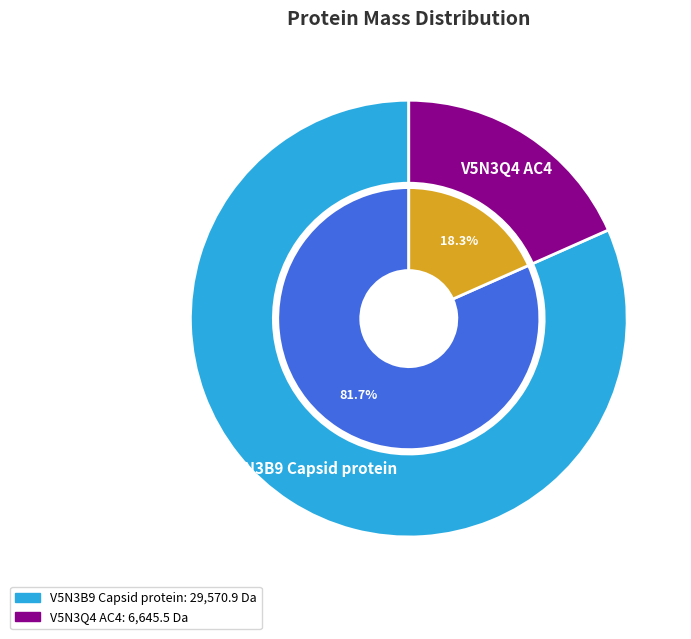

What is the largest slice in the pie chart?

V5N3B9 Capsid protein